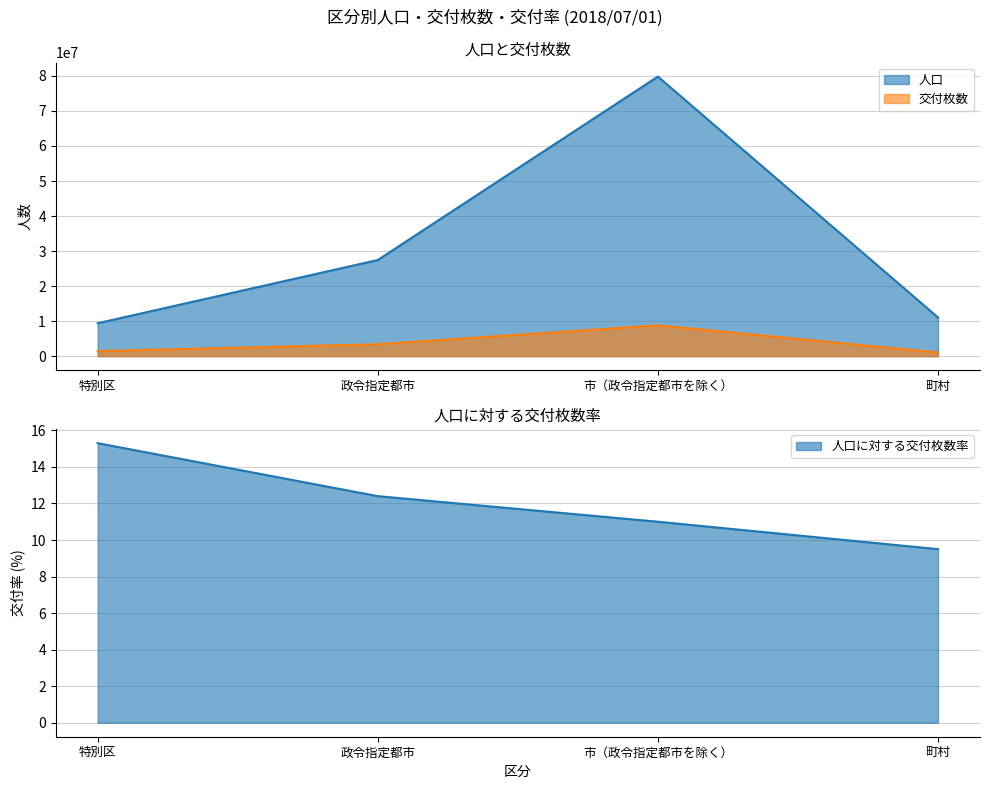

Is the value of 人口 at 市（政令指定都市を除く） greater than the value of 交付枚数 at 町村?

Yes